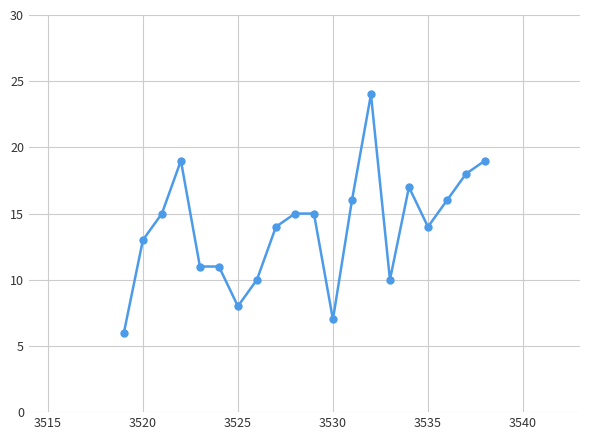

How many categories are shown in the chart?

20